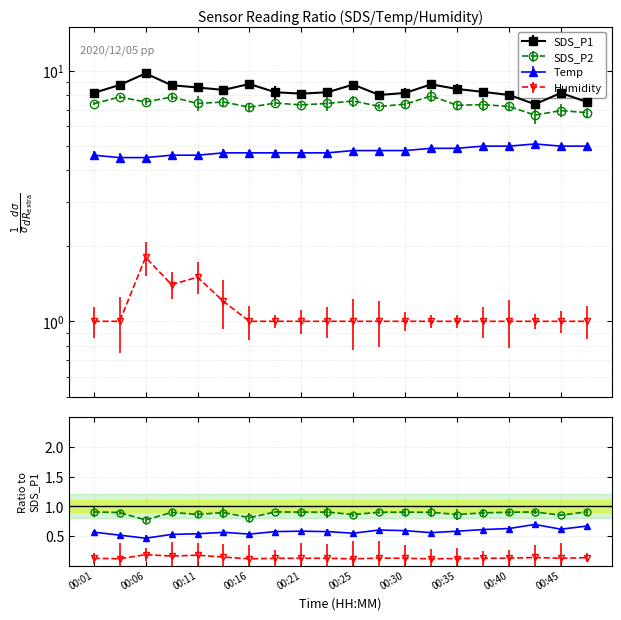

What is the average value of the SDS_P1 series?

8.4